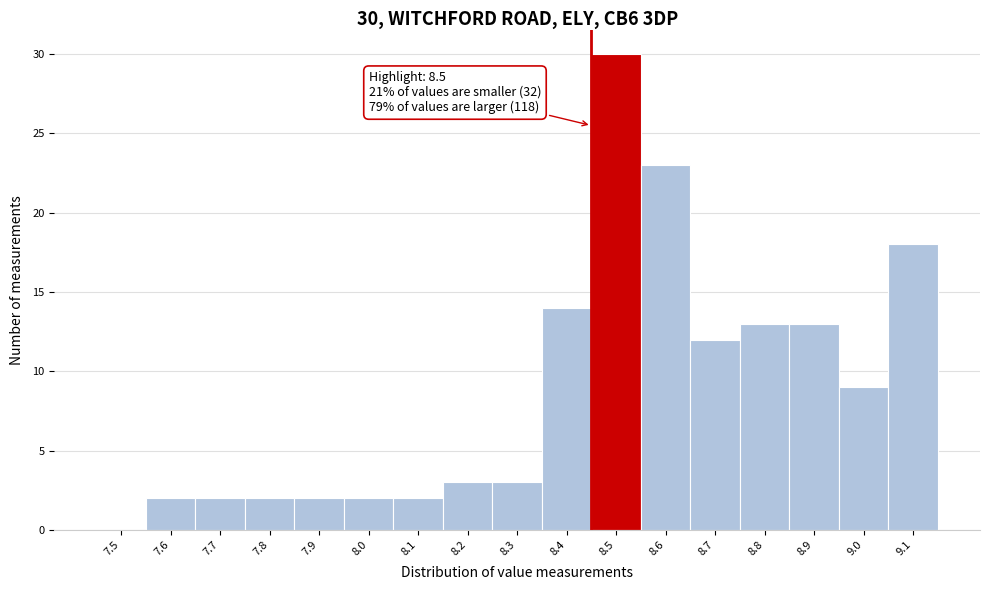

Reading right to left, extract all data points from this chart.

9.1=18	9.0=9	8.9=13	8.8=13	8.7=12	8.6=23	8.5=30	8.4=14	8.3=3	8.2=3	8.1=2	8.0=2	7.9=2	7.8=2	7.7=2	7.6=2	7.5=0